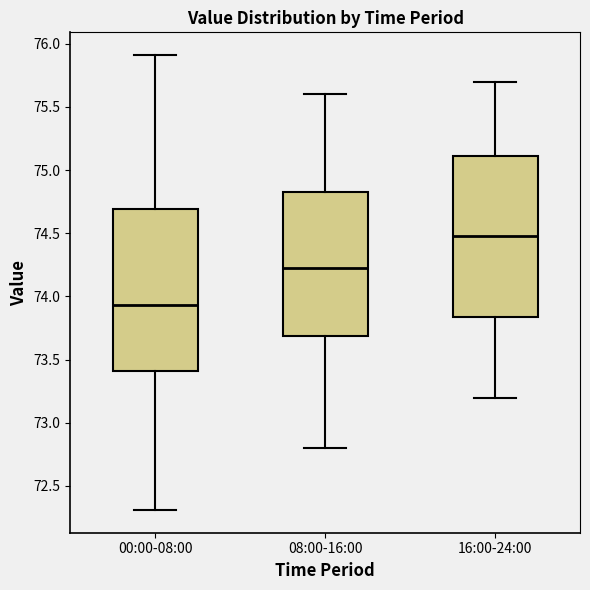

Reading left to right, read every box against the y-axis: the position of its median line, the range the box covers, and the ends of its whiskers. The values are not printed on the chart, so give them approximately, as read against the axis.

00:00-08:00: median 73.95, box 73.40 to 74.70, whiskers 72.30 to 75.90
08:00-16:00: median 74.25, box 73.70 to 74.85, whiskers 72.80 to 75.60
16:00-24:00: median 74.50, box 73.85 to 75.10, whiskers 73.20 to 75.70